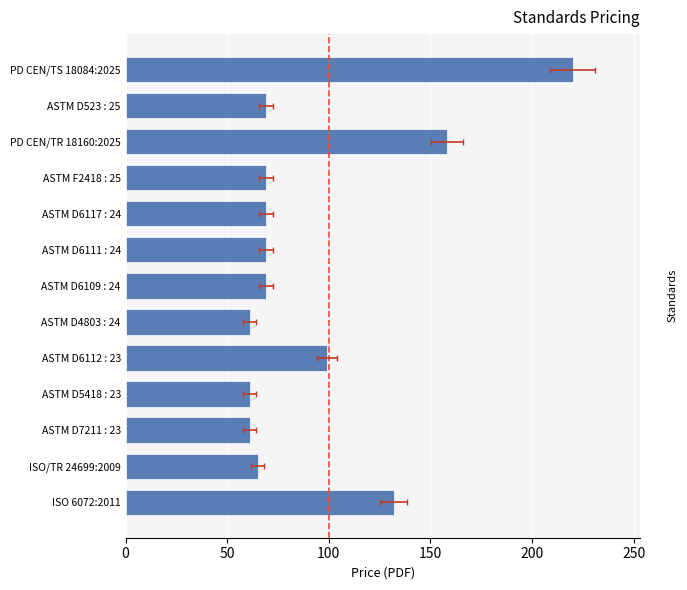

Are the bars horizontal?

Yes